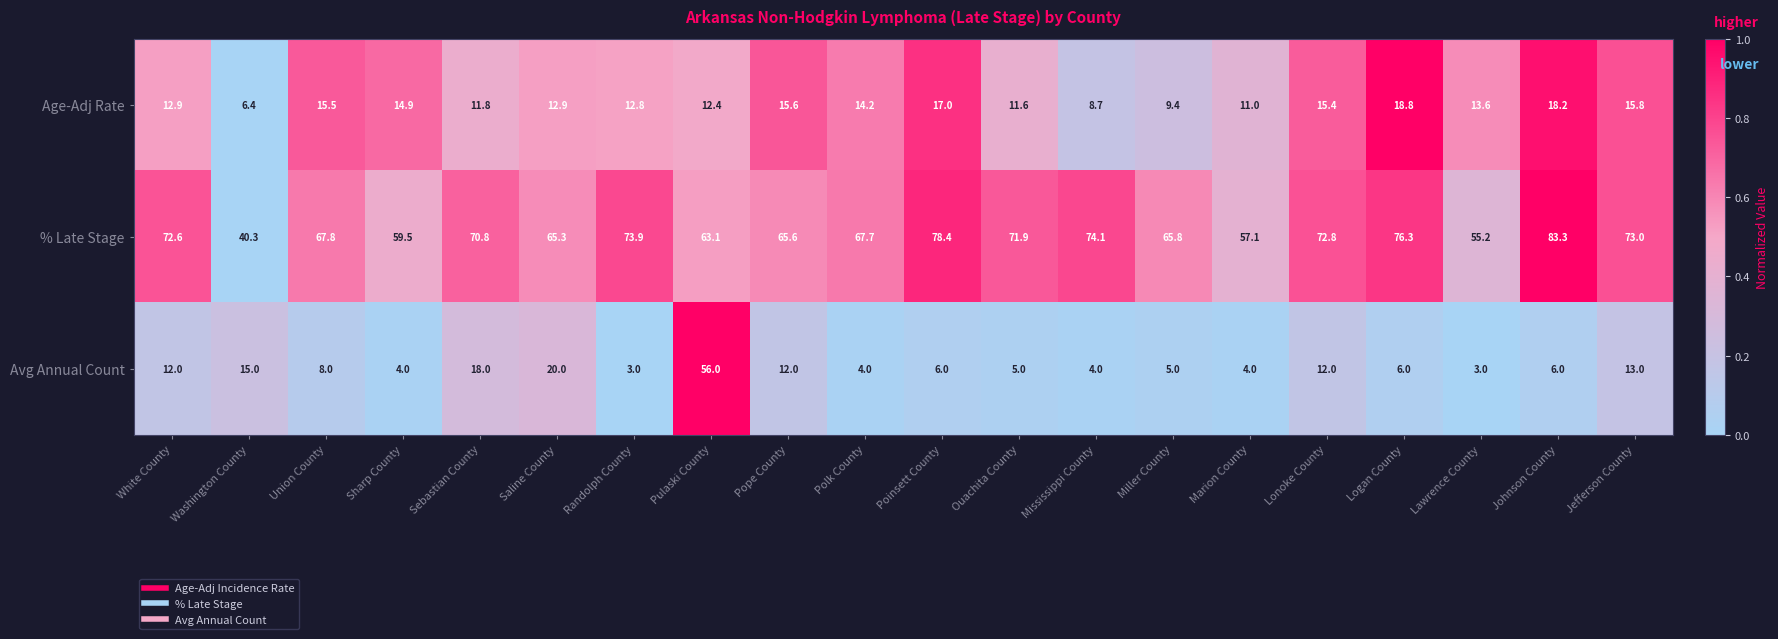

What is the maximum value shown in the chart?

83.3